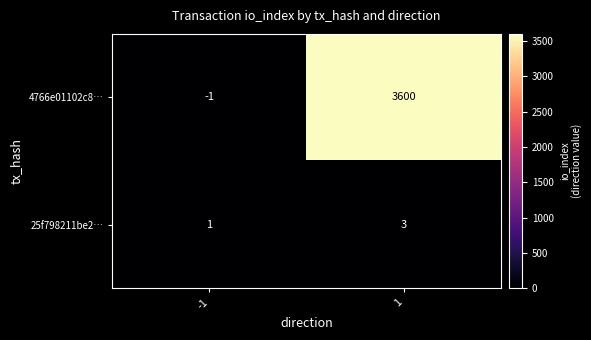

At which category is the sum across all series the highest?

1